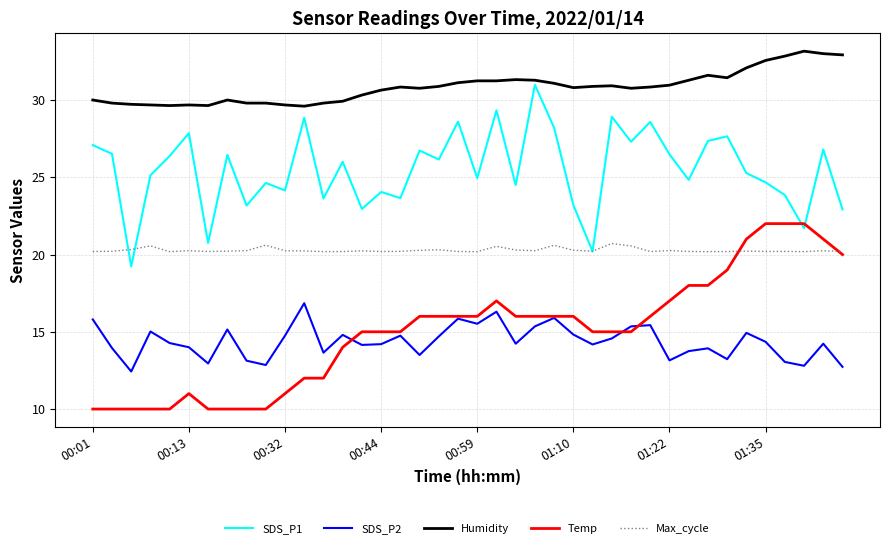

True or false: SDS_P1 and SDS_P2 intersect in this chart.

False